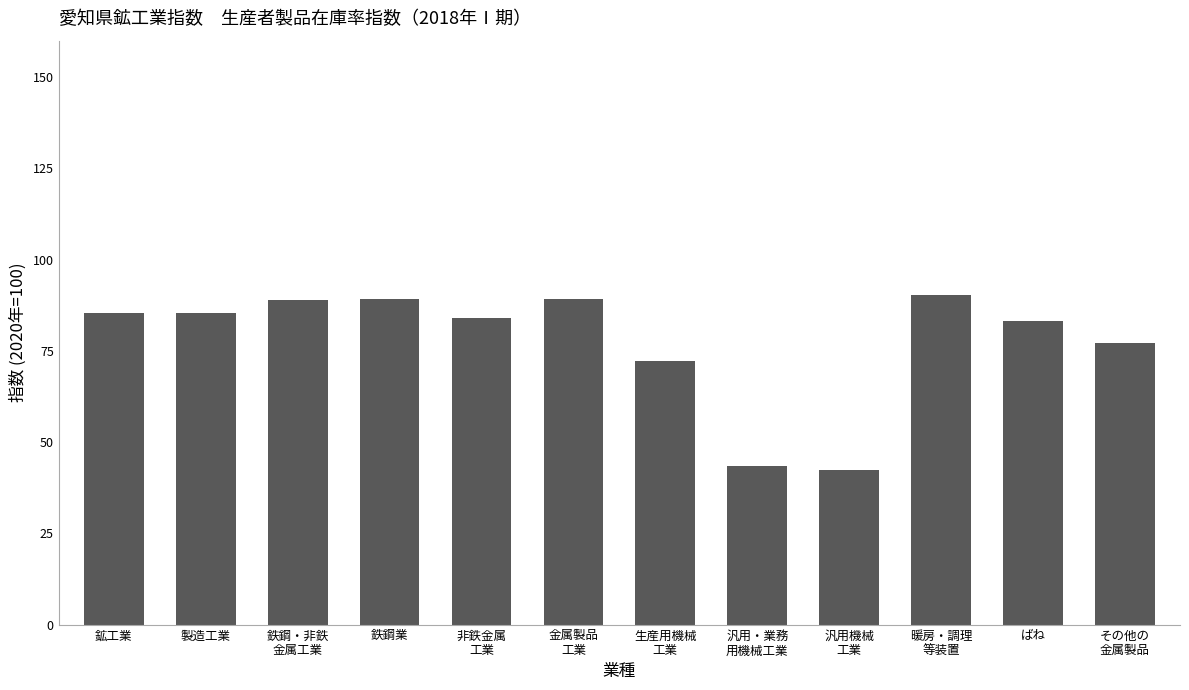

What is the approximate value at 製造工業?

85.5